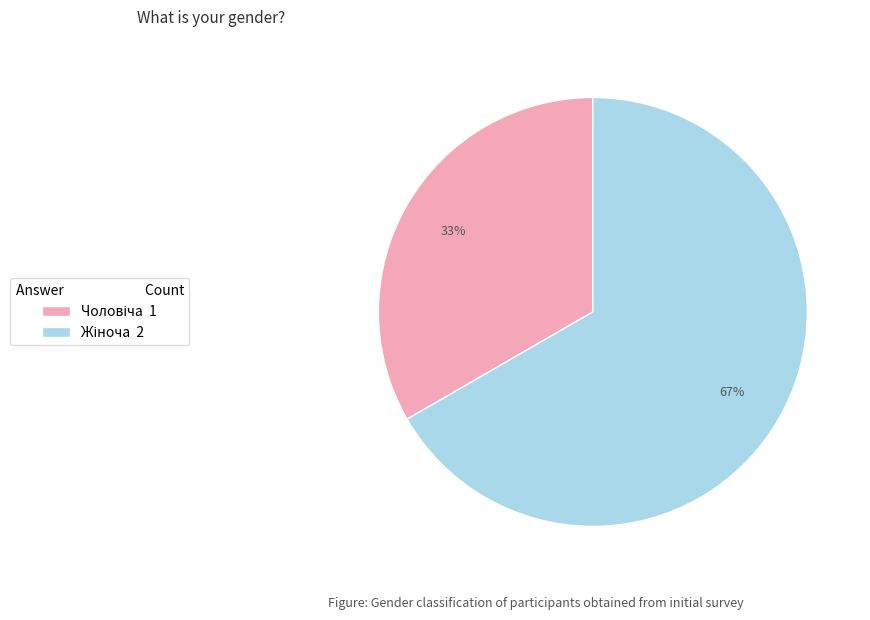

Is there a majority slice in this chart?

Yes